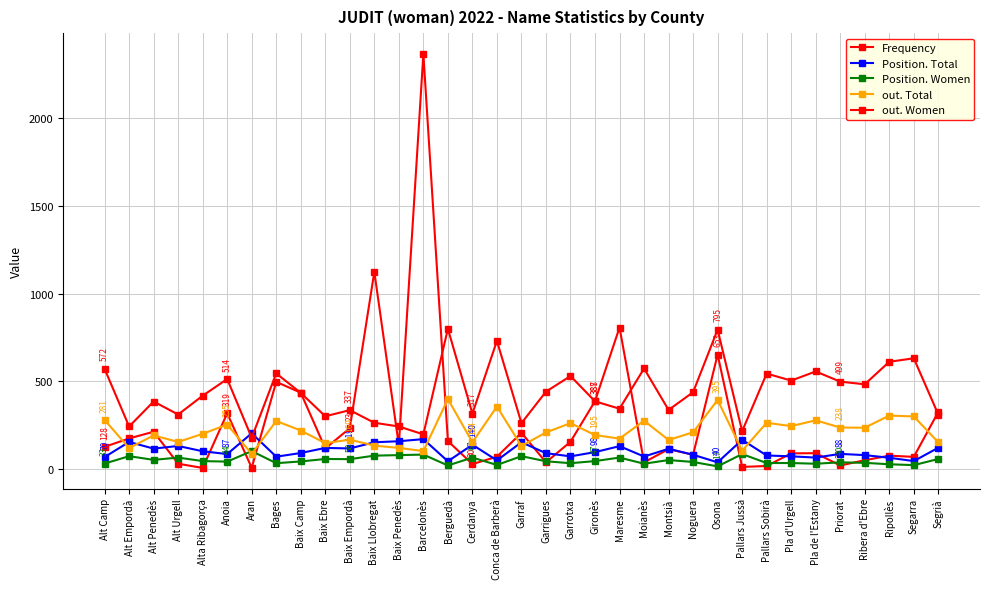

What is the difference between the second highest and second lowest values in the out. Total series?

291